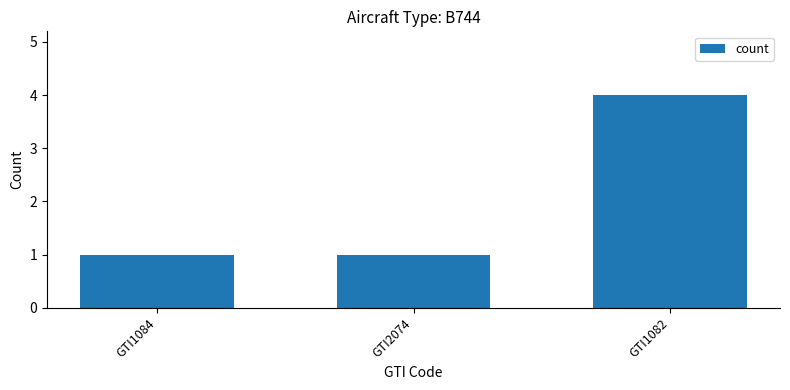

What is the change in value from GTI1084 to GTI1082?

+3